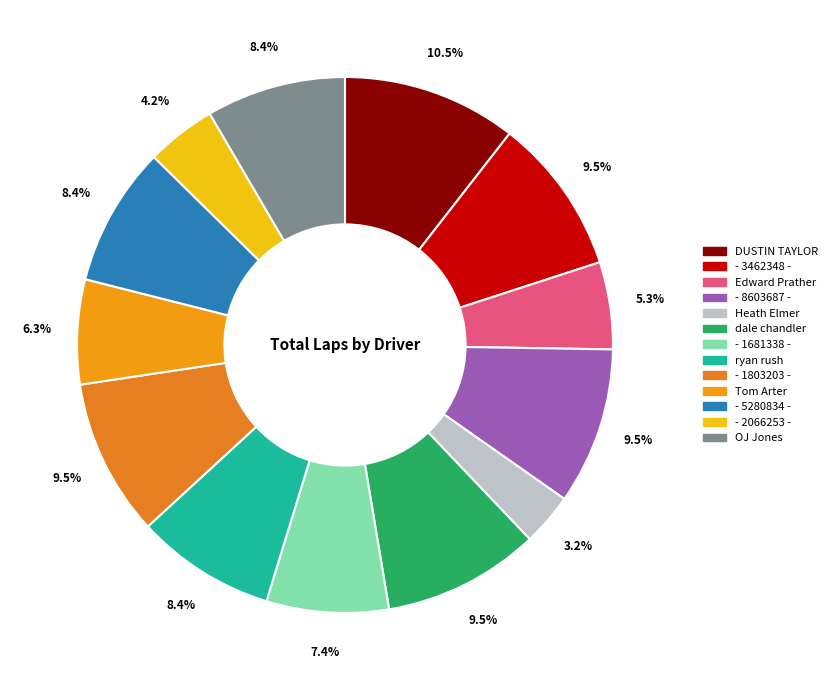

What is the largest slice in the pie chart?

DUSTIN TAYLOR